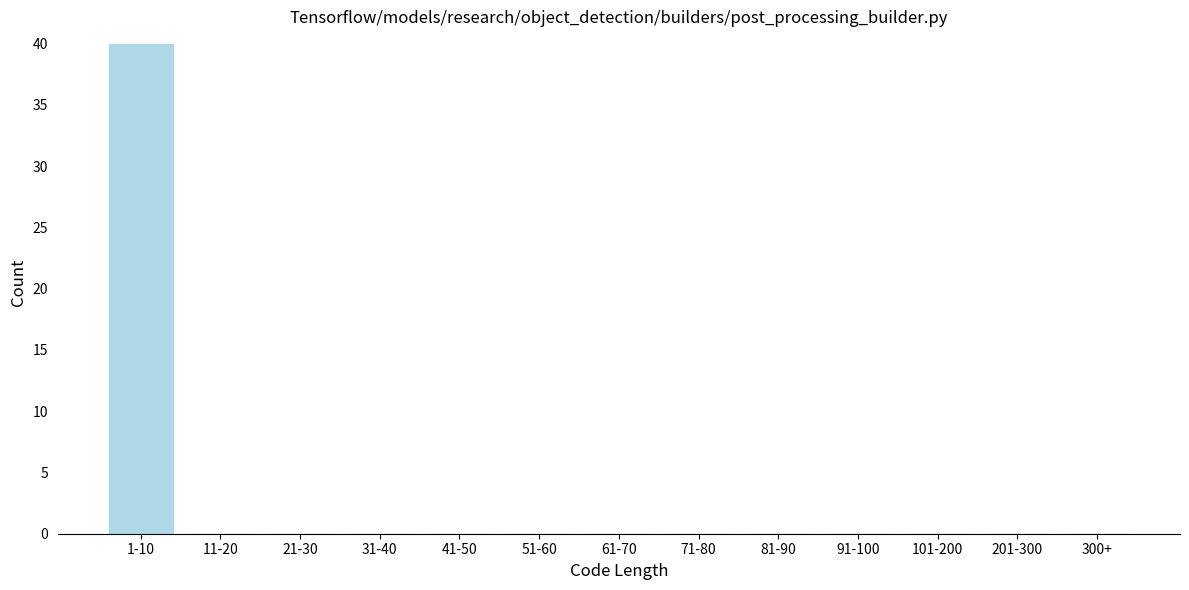

Reading right to left, what are all the values shown in this chart?

300+=0	201-300=0	101-200=0	91-100=0	81-90=0	71-80=0	61-70=0	51-60=0	41-50=0	31-40=0	21-30=0	11-20=0	1-10=40